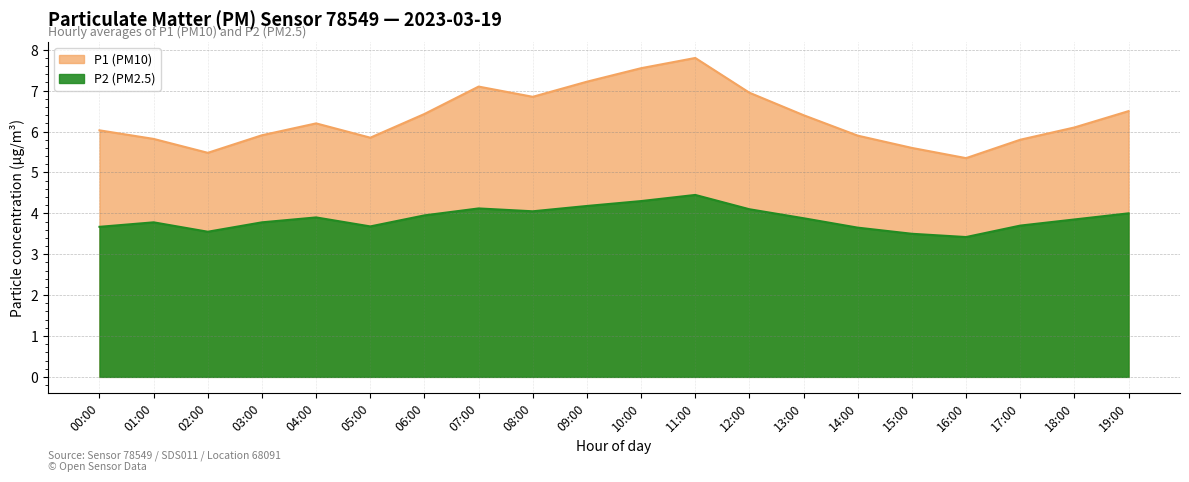

Where is the first local minimum for P1?

02:00